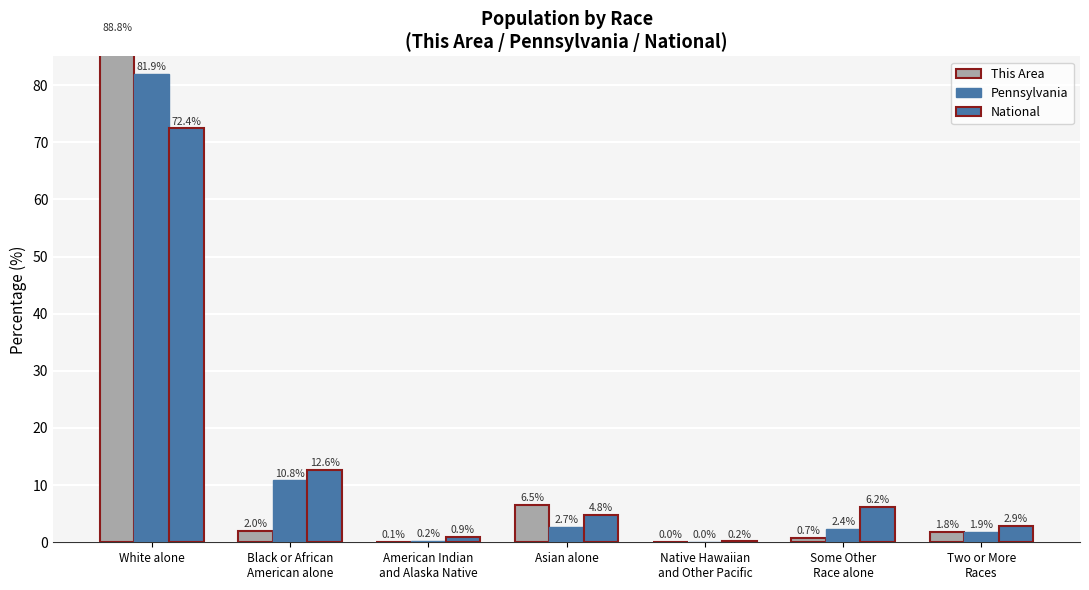

Which series has the widest spread of values?

This Area